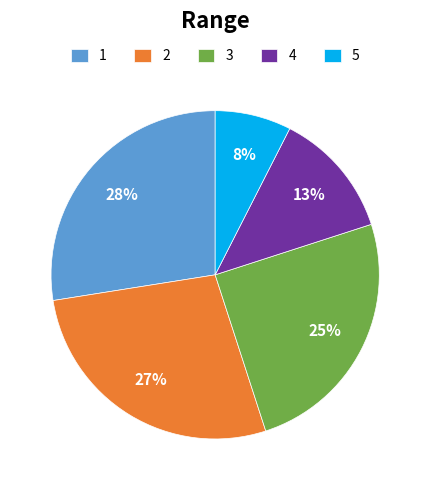

How many segments does this pie chart have?

5